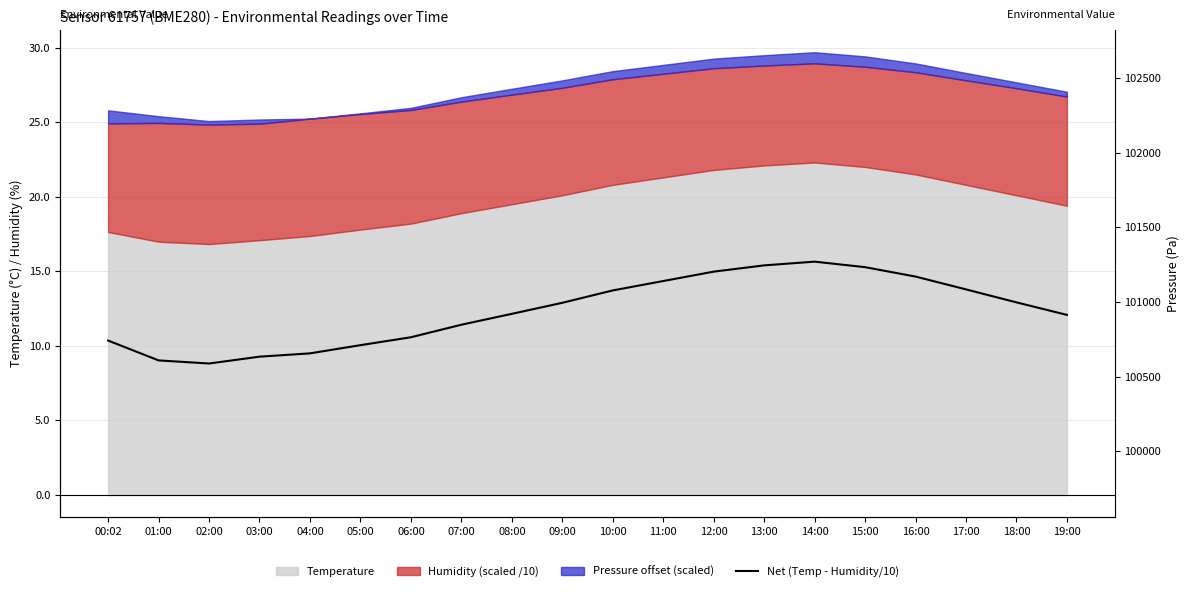

At which label does the data first exceed 12?

08:00